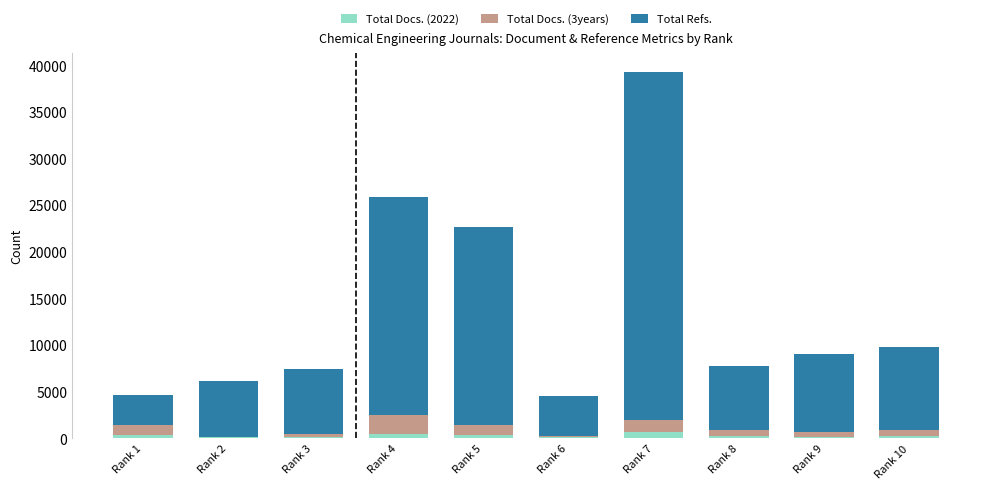

What is the total value across all series at Rank 8?

7689